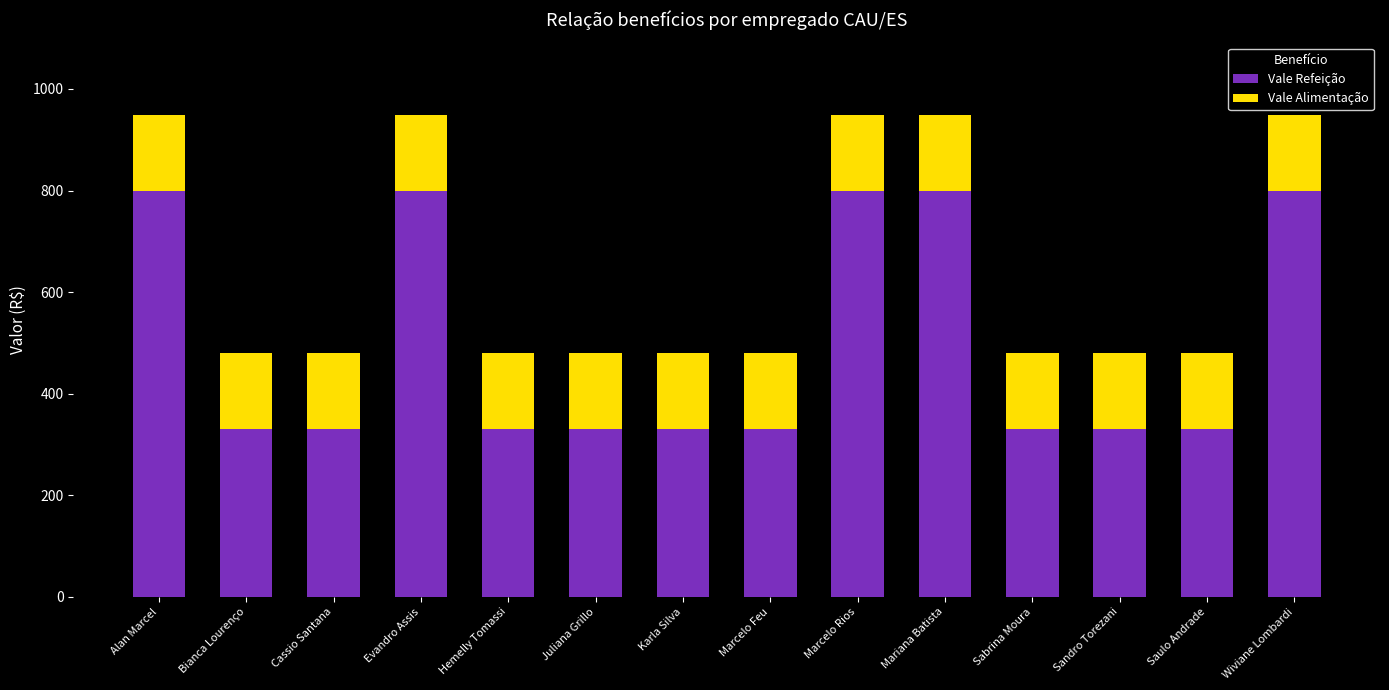

What is the lowest value of the Vale Refeição series?

330